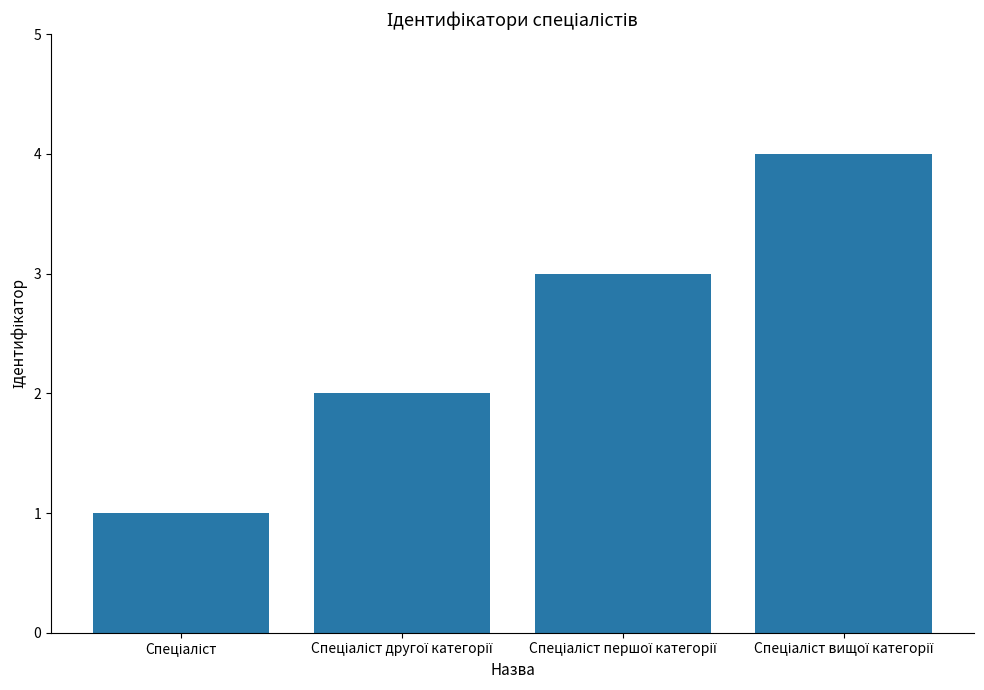

What is the minimum value shown in the chart?

1